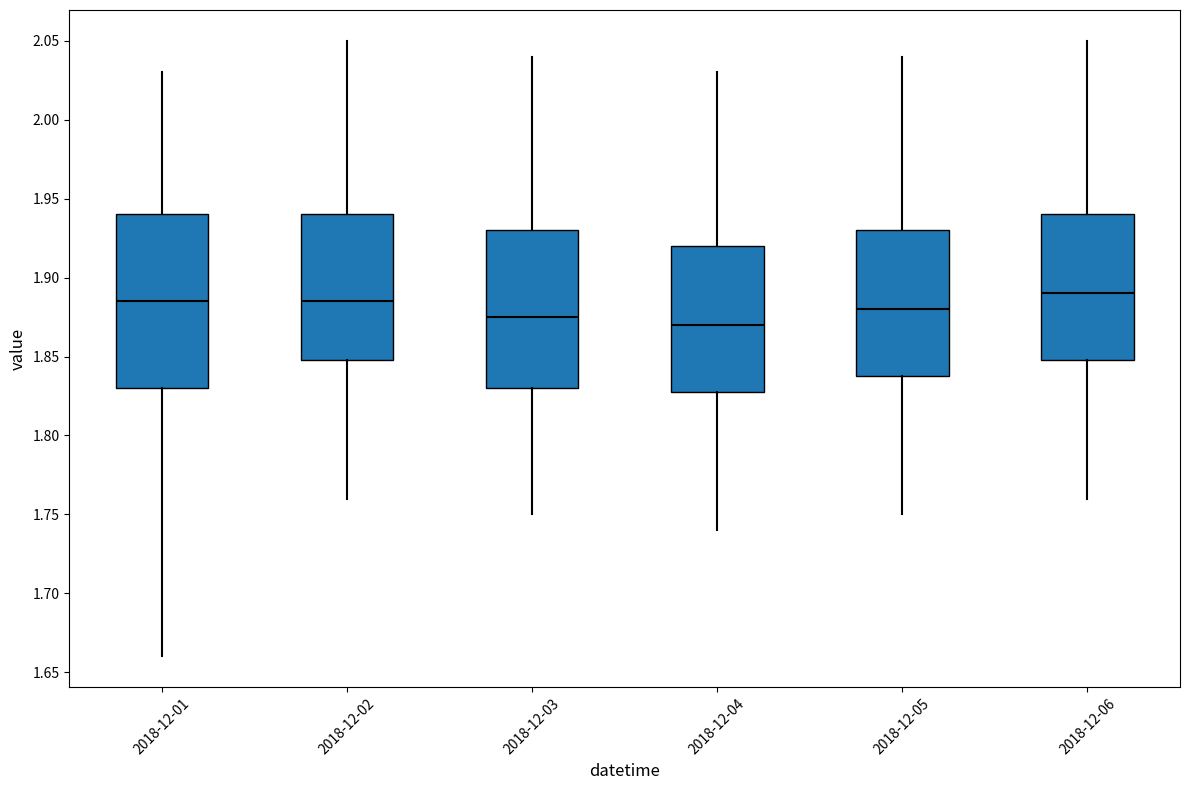

Reading left to right, transcribe this box plot: for each box, give where its median line is, the range the box spans, and where its two whiskers end, as read against the y-axis. The values are not printed on the chart, so give them approximately, as read against the axis.

2018-12-01: median 1.885, box 1.830 to 1.940, whiskers 1.660 to 2.030
2018-12-02: median 1.885, box 1.850 to 1.940, whiskers 1.760 to 2.050
2018-12-03: median 1.875, box 1.830 to 1.930, whiskers 1.750 to 2.040
2018-12-04: median 1.870, box 1.830 to 1.920, whiskers 1.740 to 2.030
2018-12-05: median 1.880, box 1.840 to 1.930, whiskers 1.750 to 2.040
2018-12-06: median 1.890, box 1.850 to 1.940, whiskers 1.760 to 2.050